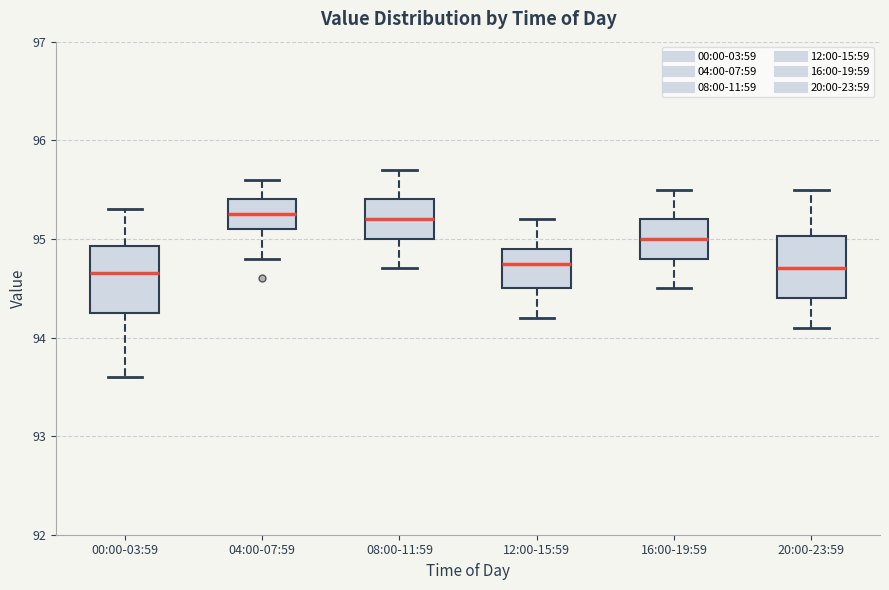

Reading left to right, transcribe this box plot: for each box, give where its median line is, the range the box spans, and where its two whiskers end, as read against the y-axis. The values are not printed on the chart, so give them approximately, as read against the axis.

00:00-03:59: median 94.7, box 94.3 to 94.9, whiskers 93.6 to 95.3
04:00-07:59: median 95.3, box 95.1 to 95.4, whiskers 94.8 to 95.6
08:00-11:59: median 95.2, box 95.0 to 95.4, whiskers 94.7 to 95.7
12:00-15:59: median 94.8, box 94.5 to 94.9, whiskers 94.2 to 95.2
16:00-19:59: median 95.0, box 94.8 to 95.2, whiskers 94.5 to 95.5
20:00-23:59: median 94.7, box 94.4 to 95.0, whiskers 94.1 to 95.5